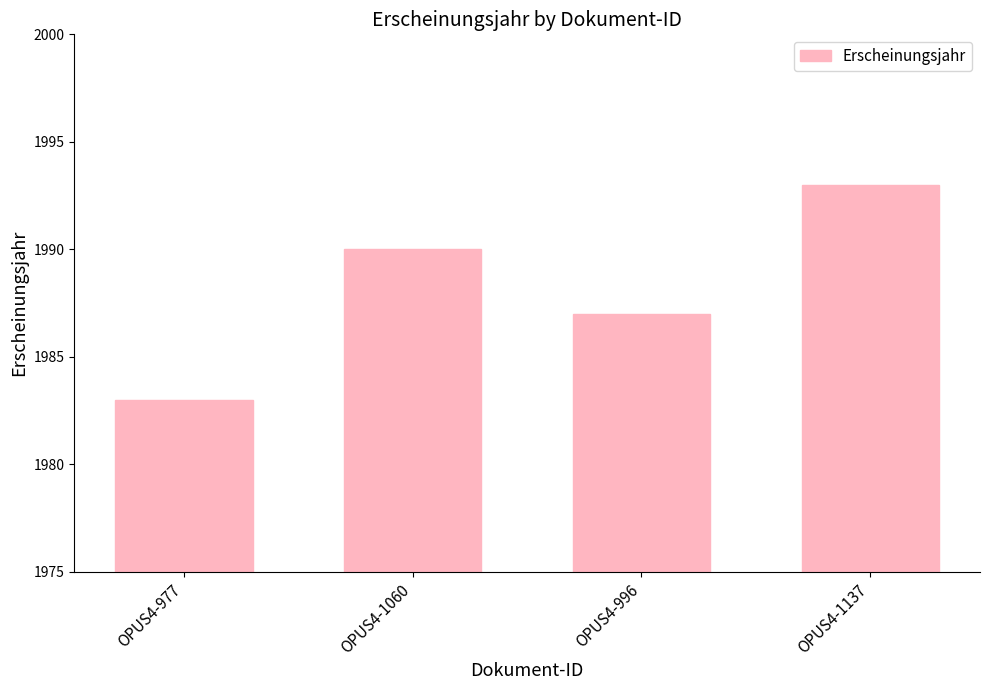

Reading left to right, transcribe all the data shown in this chart.

OPUS4-977=1983	OPUS4-1060=1990	OPUS4-996=1987	OPUS4-1137=1993